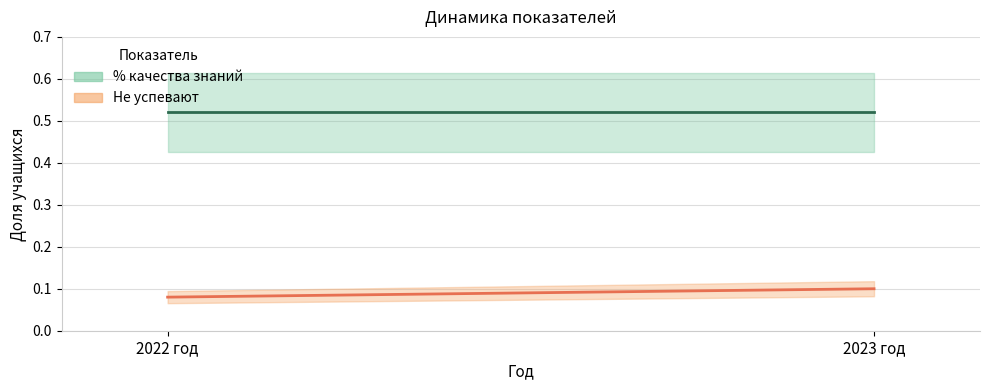

What is the label of the 2nd point from the right?

2022 год